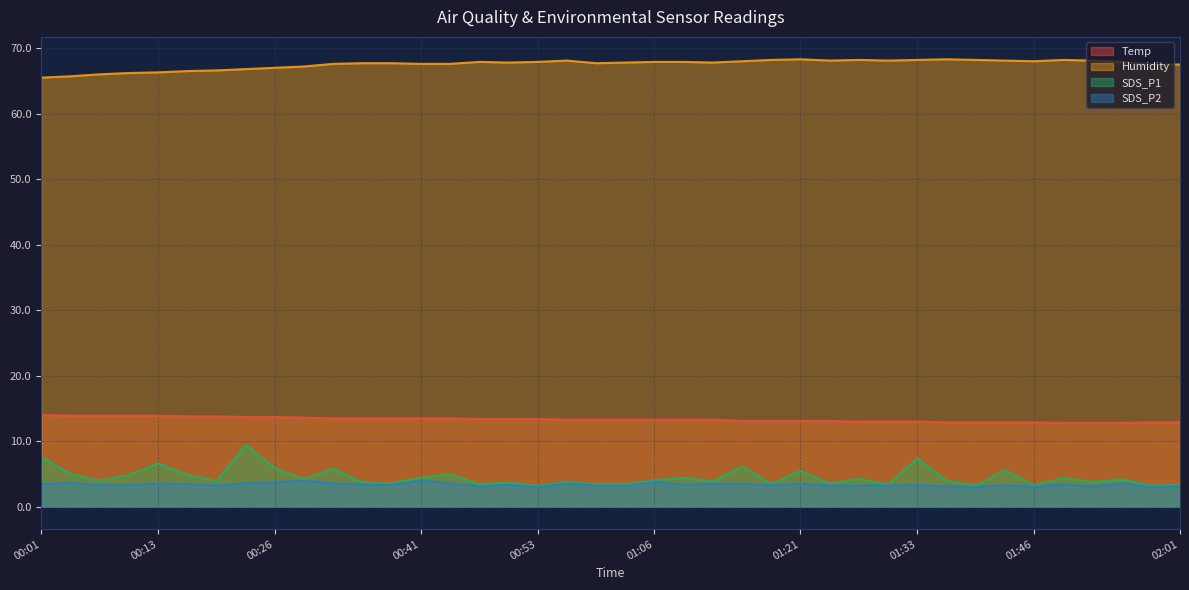

What are all the series names shown in the legend?

Temp, Humidity, SDS_P1, SDS_P2